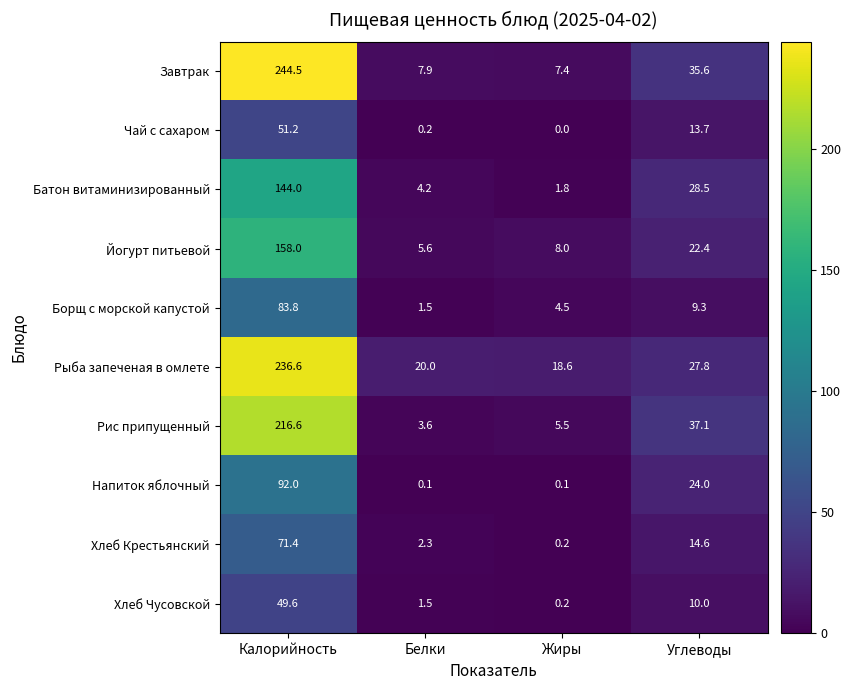

How many categories are shown in the chart?

4